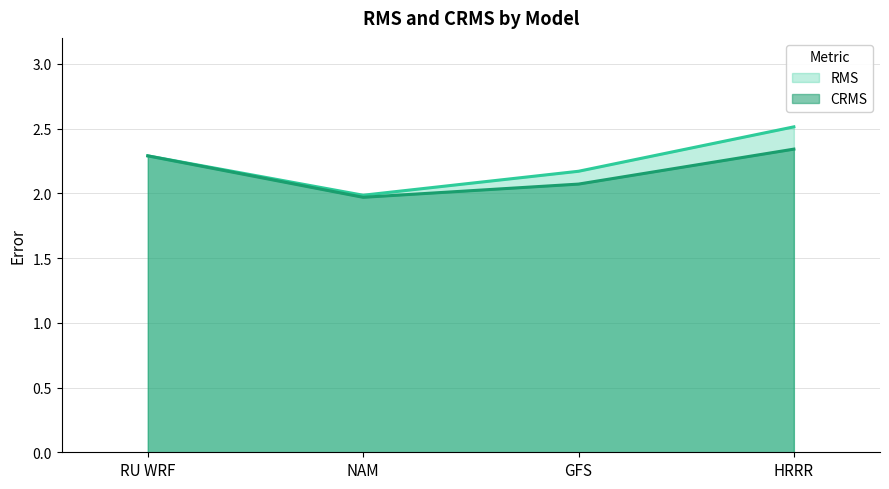

At which category does RMS reach its first local valley?

NAM